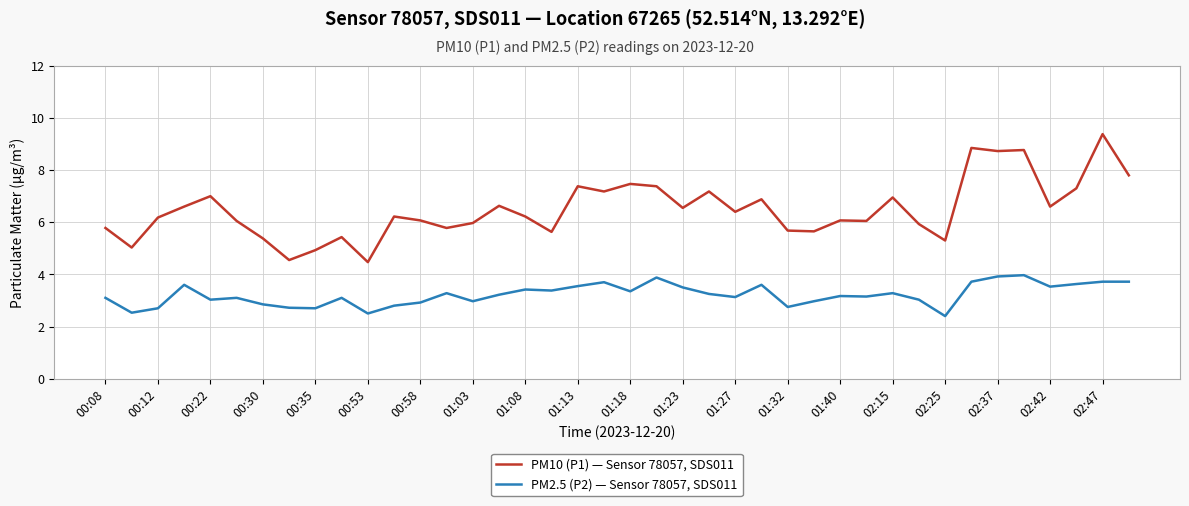

In PM10 (P1) — Sensor 78057, SDS011, how many points are lower than both neighbors (excluding endpoints)?

13